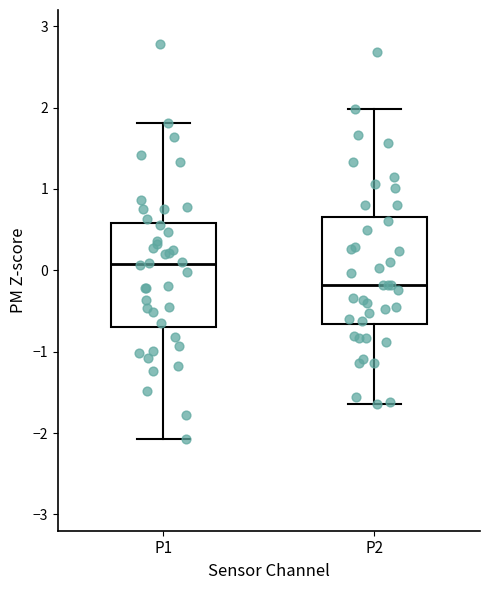

Reading left to right, transcribe this box plot: for each box, give where its median line is, the range the box spans, and where its two whiskers end, as read against the y-axis. The values are not printed on the chart, so give them approximately, as read against the axis.

P1: median 0.1, box -0.7 to 0.6, whiskers -2.1 to 1.8
P2: median -0.2, box -0.7 to 0.7, whiskers -1.6 to 2.0